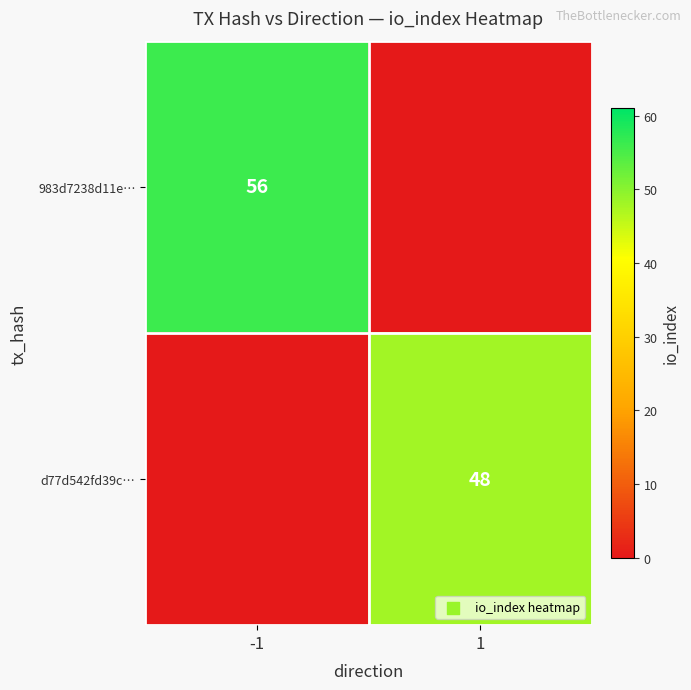

True or false: 983d7238d11e… has a value of 75 at -1.

False